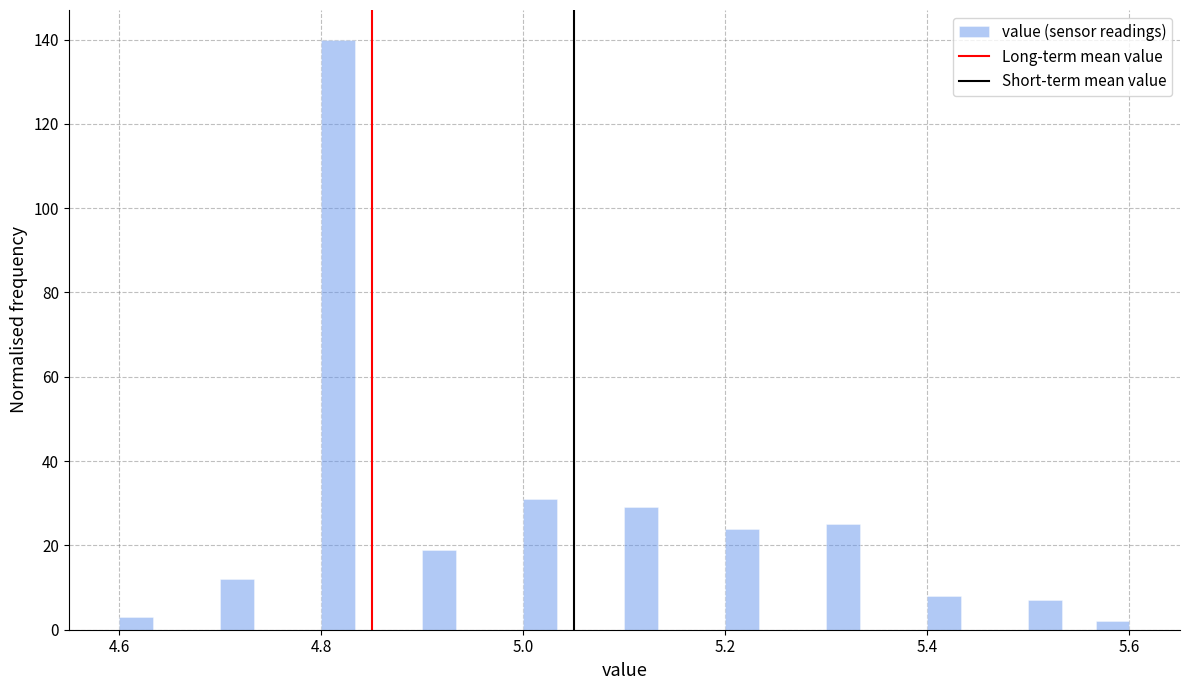

Around what value on the x-axis is the tallest bar? Give the approximate position of its centre, as read against the axis.

4.82